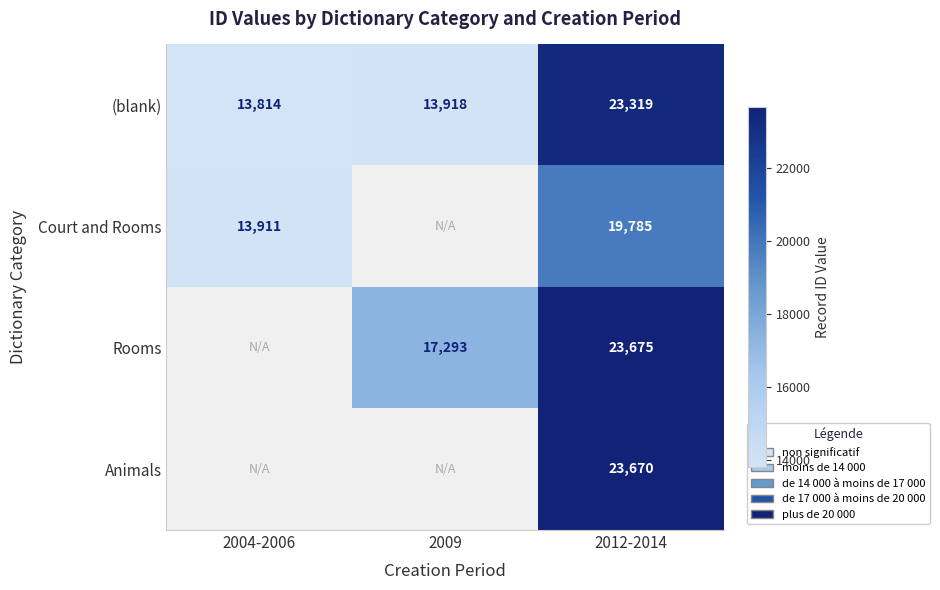

Which has a higher value, 2009 or 2012-2014?

2012-2014